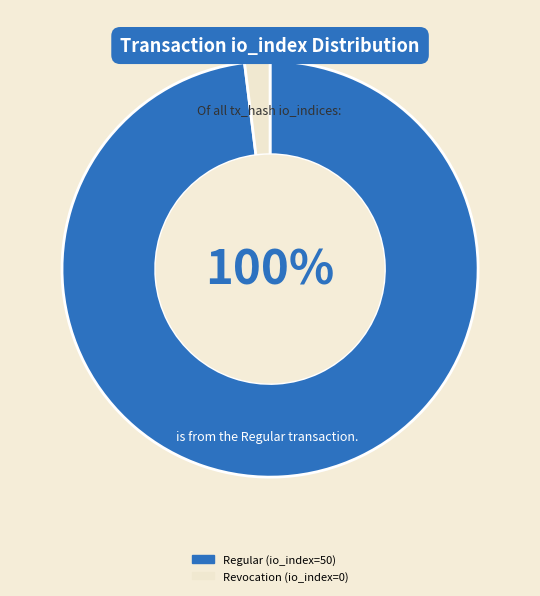

Which category accounts for the majority?

Regular (io_index=50)